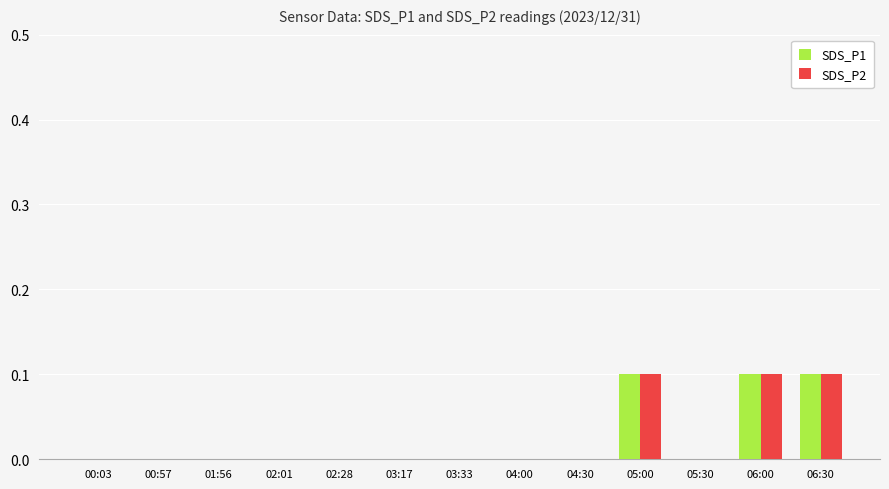

How many SDS_P2 values are between 0 and 1?

13